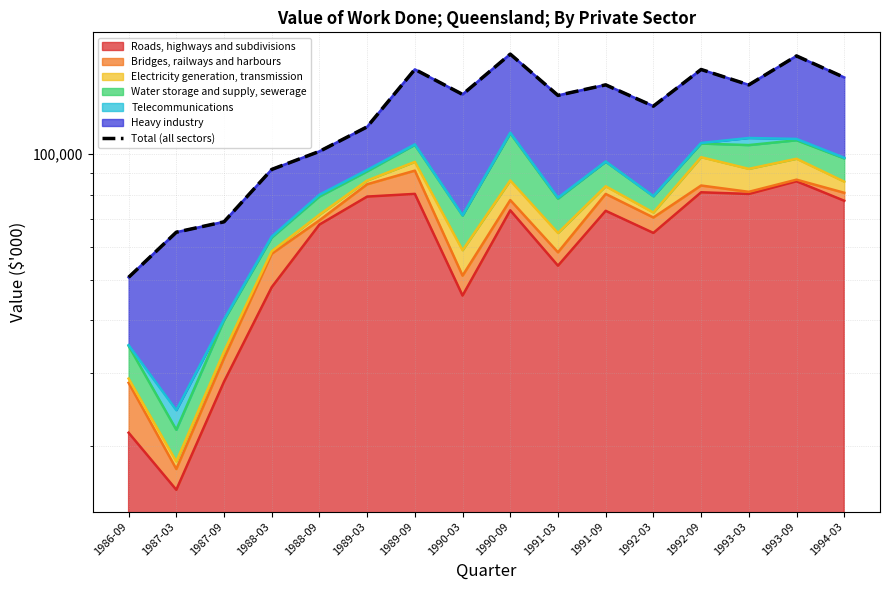

What is the value of the 16th point from the left?

152665